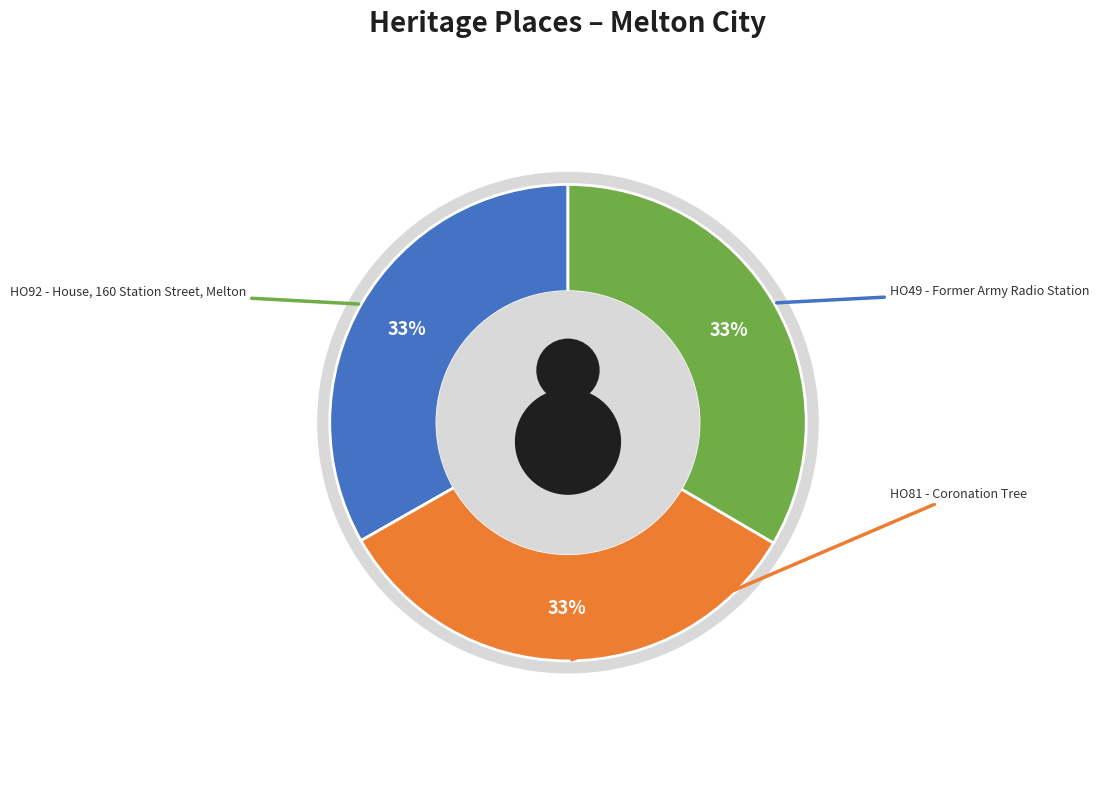

Count the number of slices in the pie.

3